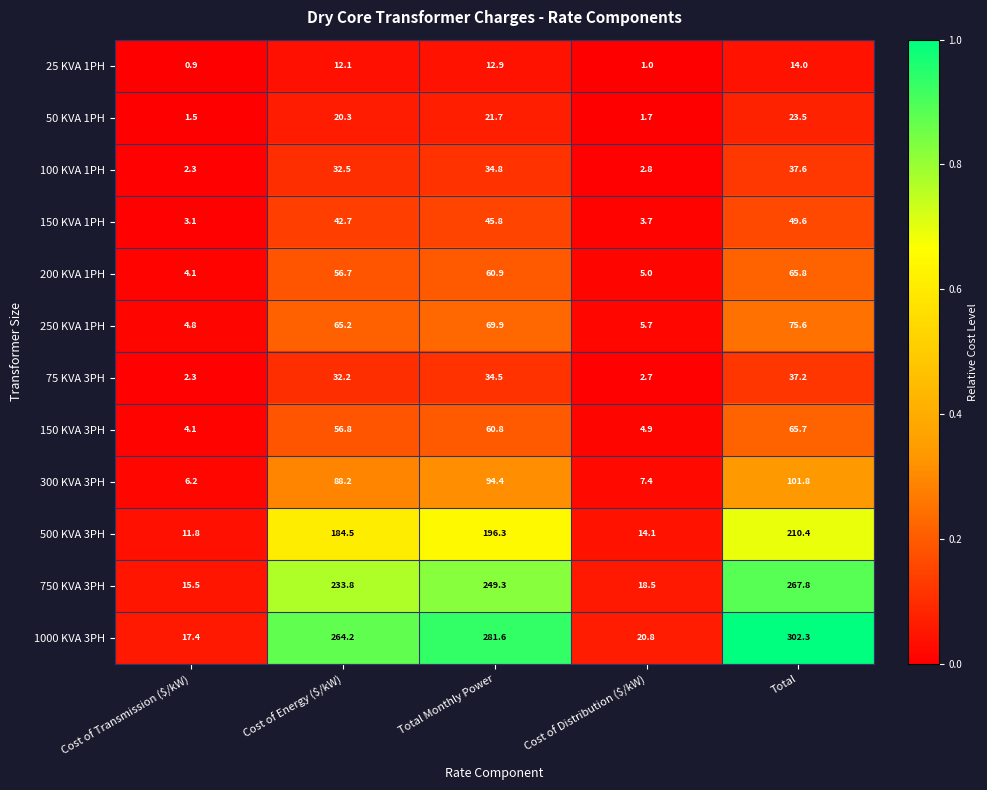

What is the difference between the highest and lowest values at Cost of Distribution ($/kW)?

19.8